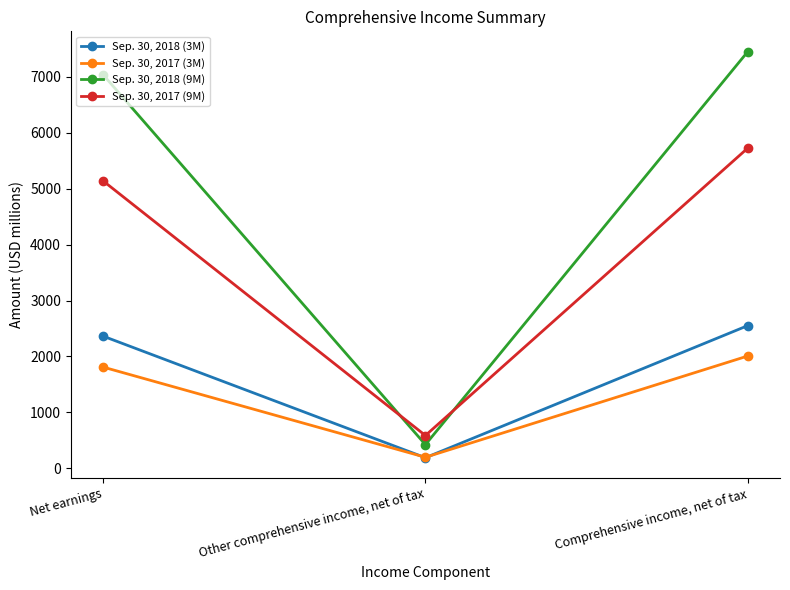

True or false: Sep. 30, 2017 (3M) has a value of 723 at Net earnings.

False